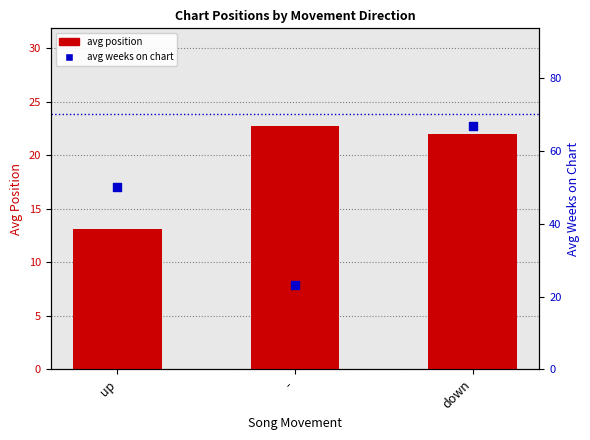

At how many categories does at least one series exceed 24?

2